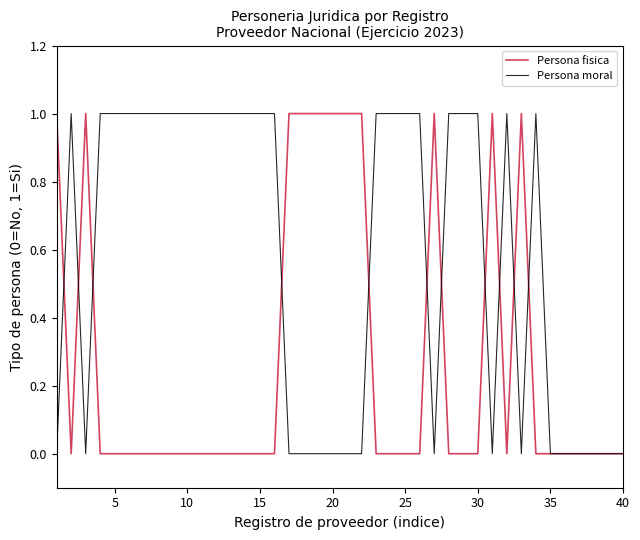

How many lines are shown in the chart?

2